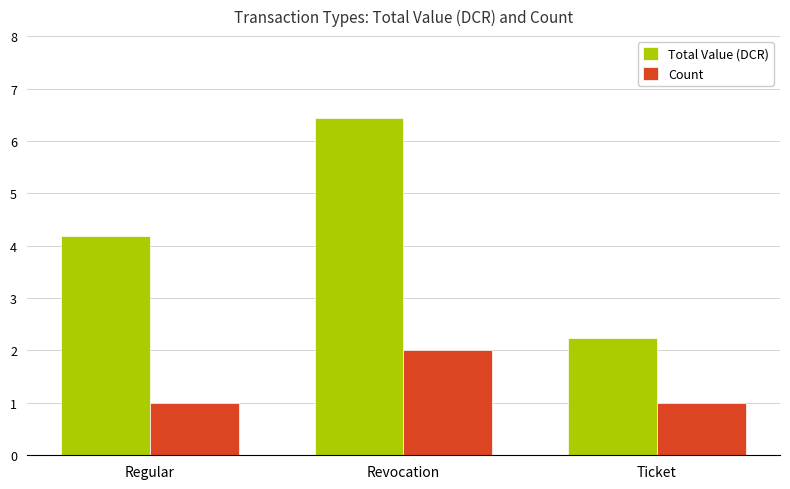

Is it true that Total Value (DCR) equals 2.2 at Ticket?

True